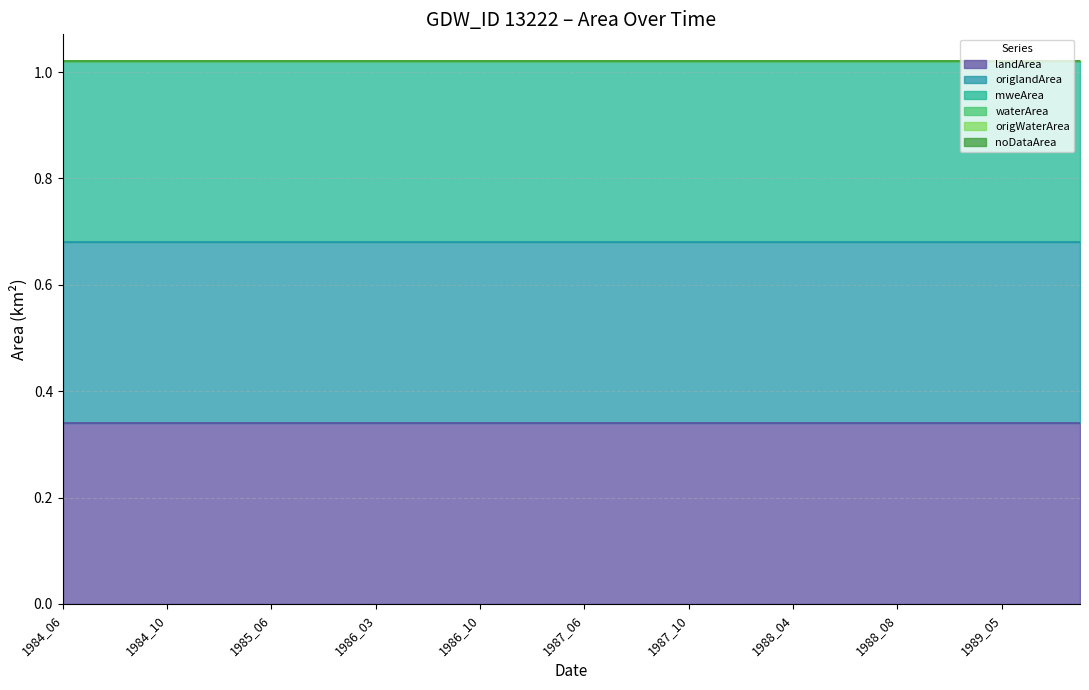

True or false: origlandArea and landArea intersect in this chart.

False